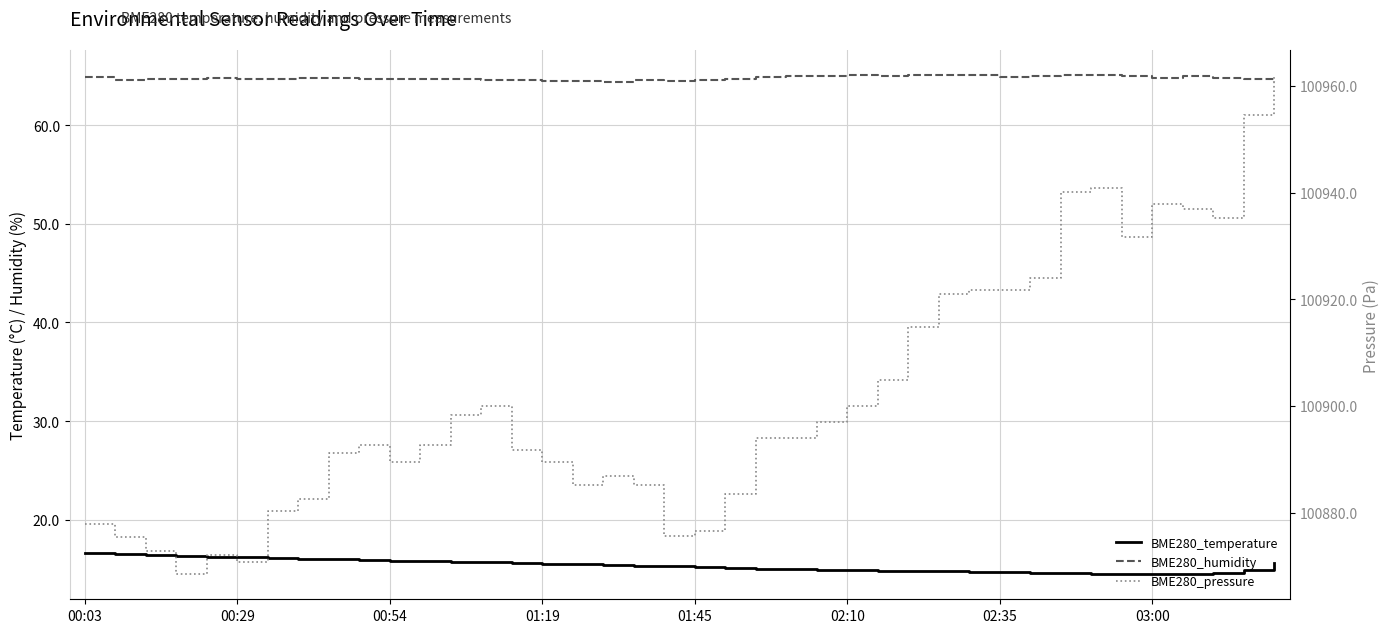

True or false: BME280_temperature and BME280_humidity intersect in this chart.

False